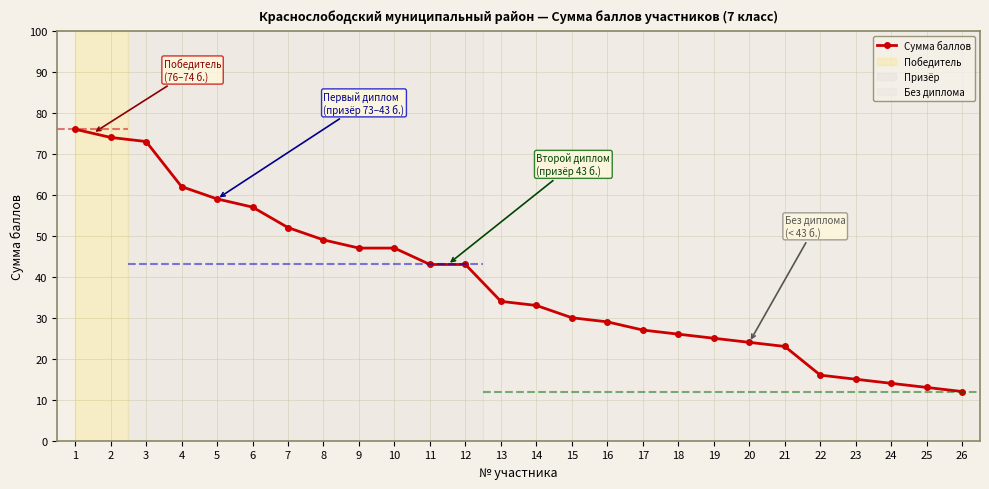

What value does the data have at 3, to the nearest 5?

75